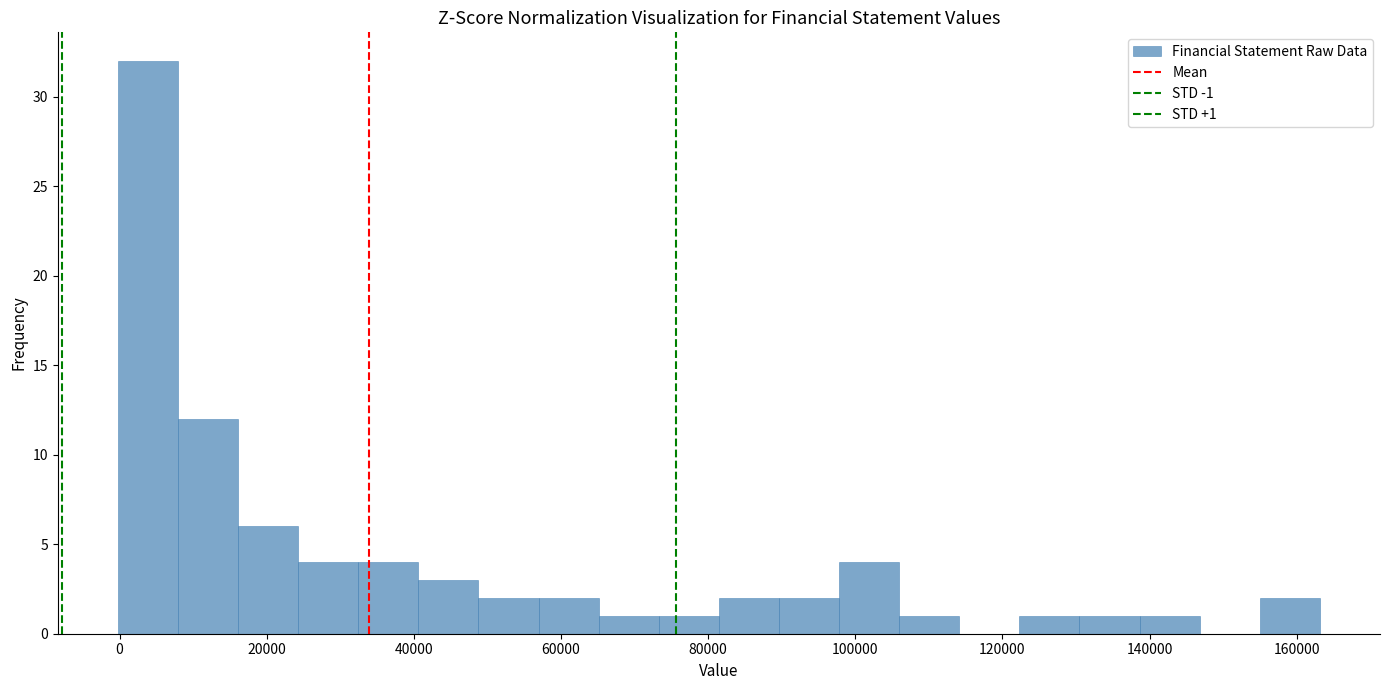

Over which range of the x-axis is the bar tallest?

0 to 8000